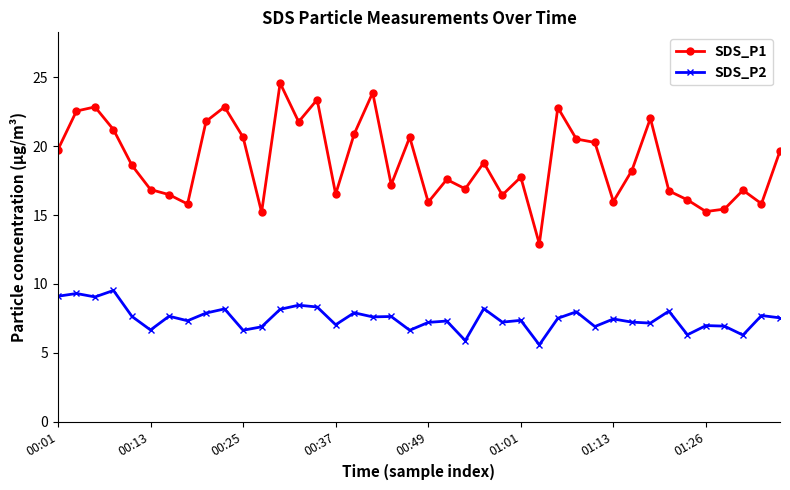

Which series has the widest spread of values?

SDS_P1